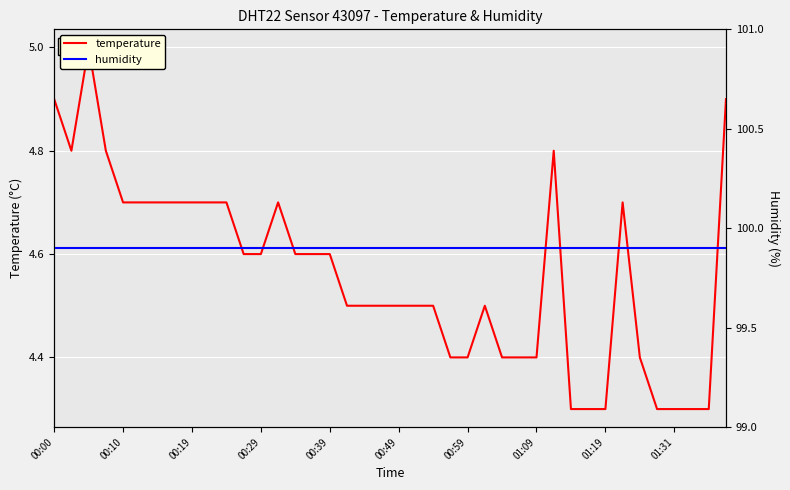

What are all the series names shown in the legend?

temperature, humidity